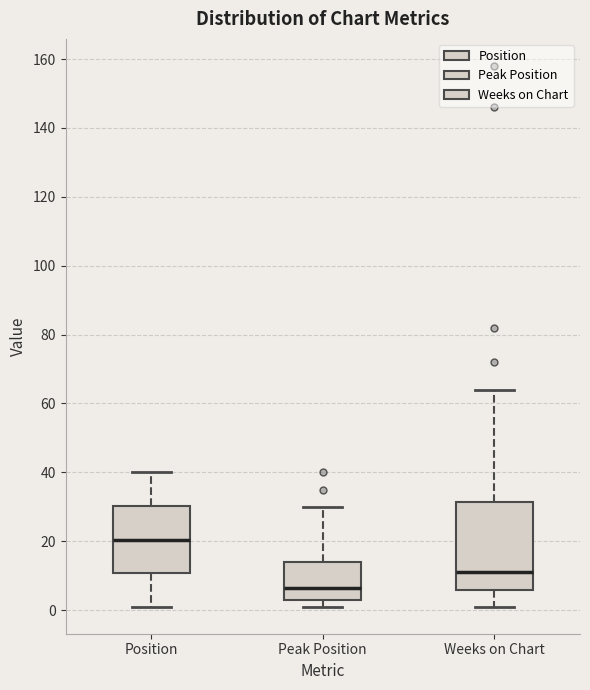

Which box's median line is the lowest?

Peak Position